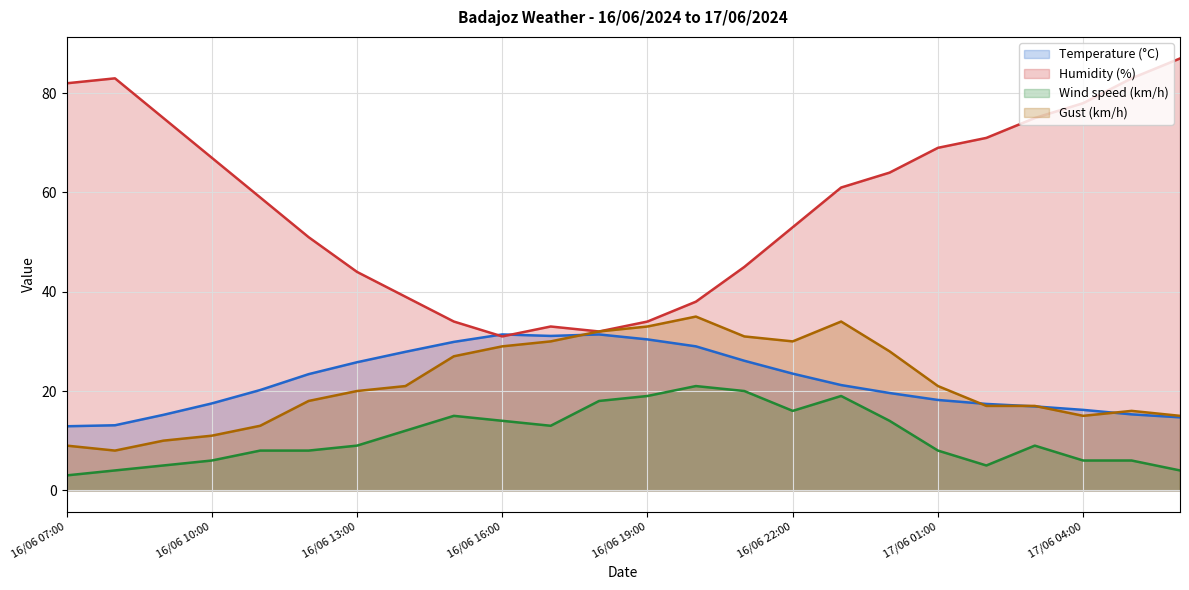

Reading left to right, extract all data points from this chart.

Temperature (°C): 16/06 07:00=12.9	16/06 08:00=13.1	16/06 09:00=15.2	16/06 10:00=17.5	16/06 11:00=20.2	16/06 12:00=23.4	16/06 13:00=25.8	16/06 14:00=27.9	16/06 15:00=29.9	16/06 16:00=31.4	16/06 17:00=31.1	16/06 18:00=31.4	16/06 19:00=30.4	16/06 20:00=29.0	16/06 21:00=26.1	16/06 22:00=23.5	16/06 23:00=21.2	17/06 00:00=19.6	17/06 01:00=18.2	17/06 02:00=17.4	17/06 03:00=16.9	17/06 04:00=16.2	17/06 05:00=15.3	17/06 06:00=14.7
Humidity (%): 16/06 07:00=82.0	16/06 08:00=83.0	16/06 09:00=75.0	16/06 10:00=67.0	16/06 11:00=59.0	16/06 12:00=51.0	16/06 13:00=44.0	16/06 14:00=39.0	16/06 15:00=34.0	16/06 16:00=31.0	16/06 17:00=33.0	16/06 18:00=32.0	16/06 19:00=34.0	16/06 20:00=38.0	16/06 21:00=45.0	16/06 22:00=53.0	16/06 23:00=61.0	17/06 00:00=64.0	17/06 01:00=69.0	17/06 02:00=71.0	17/06 03:00=75.0	17/06 04:00=78.0	17/06 05:00=83.0	17/06 06:00=87.0
Wind speed (km/h): 16/06 07:00=3.0	16/06 08:00=4.0	16/06 09:00=5.0	16/06 10:00=6.0	16/06 11:00=8.0	16/06 12:00=8.0	16/06 13:00=9.0	16/06 14:00=12.0	16/06 15:00=15.0	16/06 16:00=14.0	16/06 17:00=13.0	16/06 18:00=18.0	16/06 19:00=19.0	16/06 20:00=21.0	16/06 21:00=20.0	16/06 22:00=16.0	16/06 23:00=19.0	17/06 00:00=14.0	17/06 01:00=8.0	17/06 02:00=5.0	17/06 03:00=9.0	17/06 04:00=6.0	17/06 05:00=6.0	17/06 06:00=4.0
Gust (km/h): 16/06 07:00=9.0	16/06 08:00=8.0	16/06 09:00=10.0	16/06 10:00=11.0	16/06 11:00=13.0	16/06 12:00=18.0	16/06 13:00=20.0	16/06 14:00=21.0	16/06 15:00=27.0	16/06 16:00=29.0	16/06 17:00=30.0	16/06 18:00=32.0	16/06 19:00=33.0	16/06 20:00=35.0	16/06 21:00=31.0	16/06 22:00=30.0	16/06 23:00=34.0	17/06 00:00=28.0	17/06 01:00=21.0	17/06 02:00=17.0	17/06 03:00=17.0	17/06 04:00=15.0	17/06 05:00=16.0	17/06 06:00=15.0